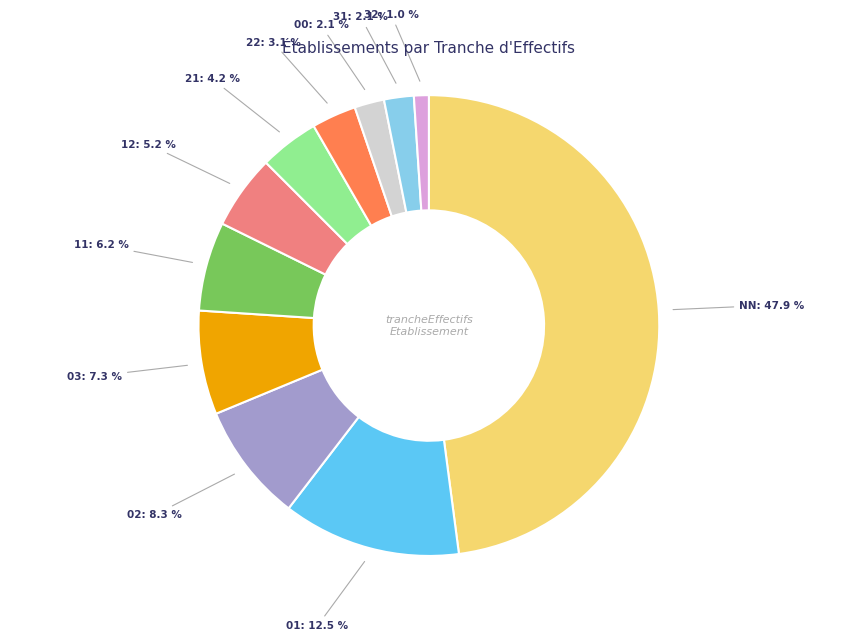

Count the number of slices in the pie.

11